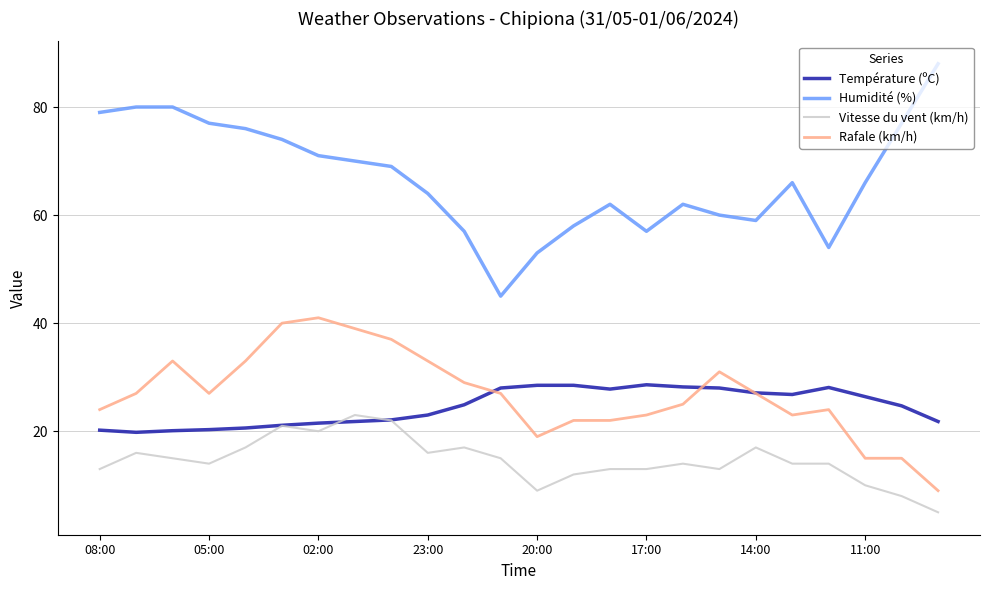

List the series in order of their peak value, lowest first.

Vitesse du vent (km/h), Température (ºC), Rafale (km/h), Humidité (%)